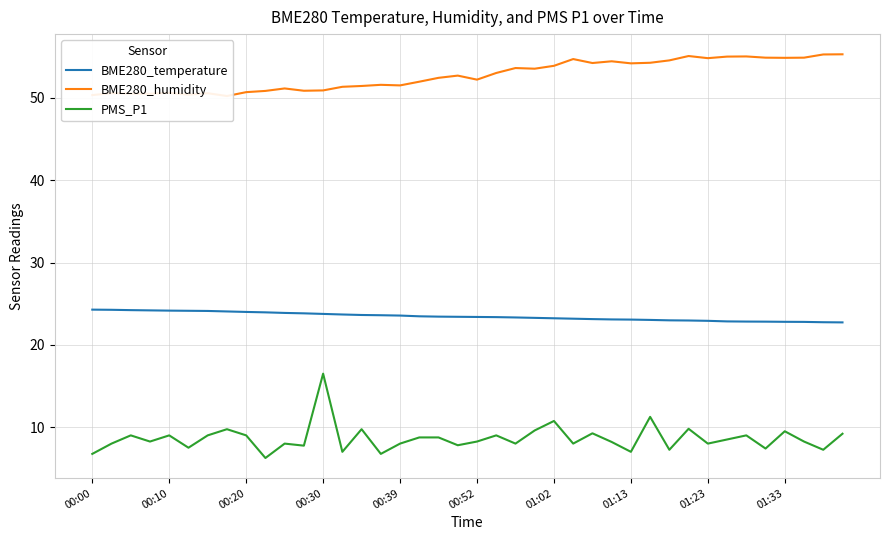

True or false: PMS_P1 and BME280_humidity intersect in this chart.

False